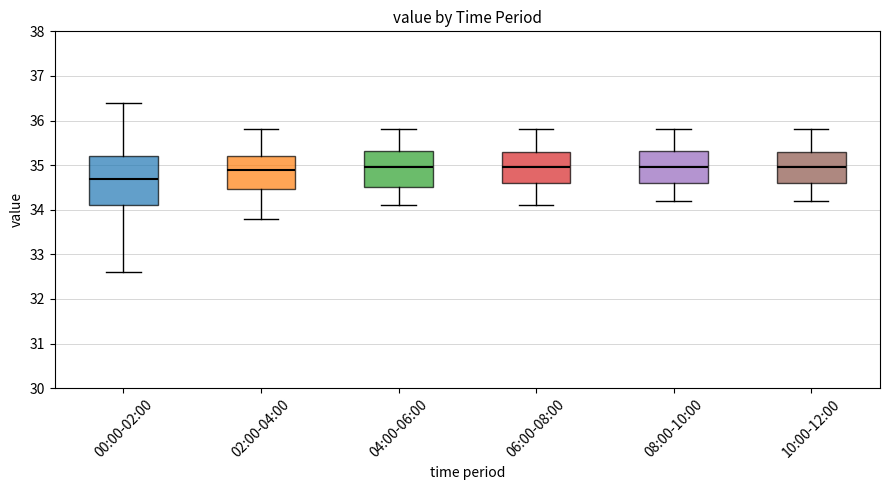

Which box is the tallest, from its lower edge to its upper edge?

00:00-02:00